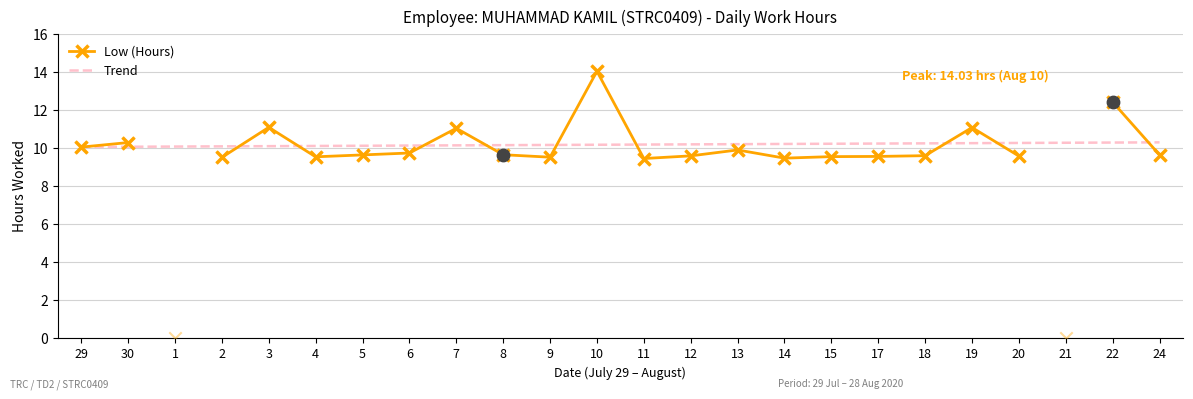

Which series reaches the maximum Y coordinate?

Low (Hours)